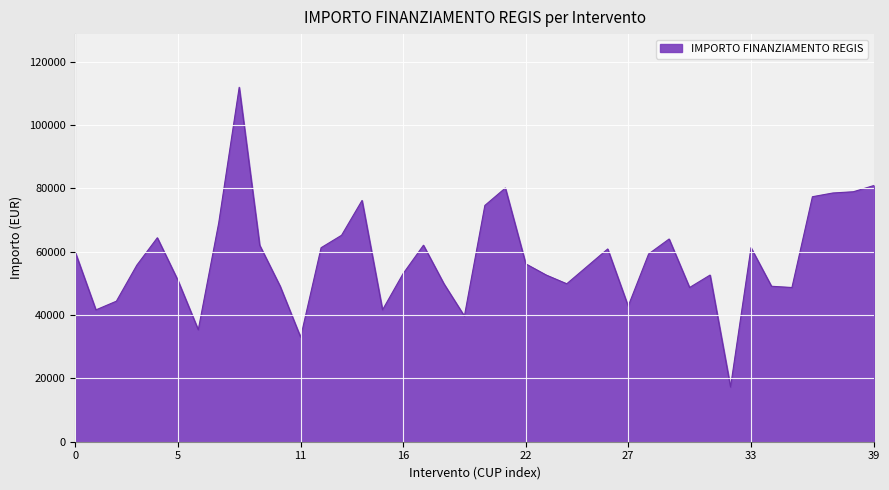

What is the minimum value shown in the chart?

17283.4